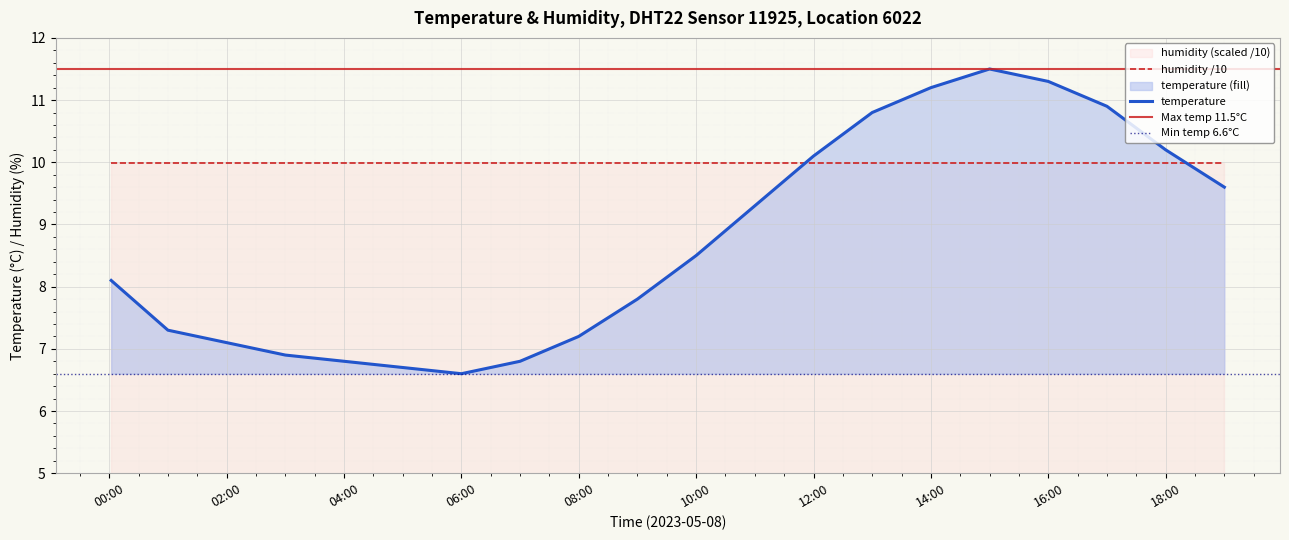

What is the difference between the values at 10:00 and 11:00?

0.8